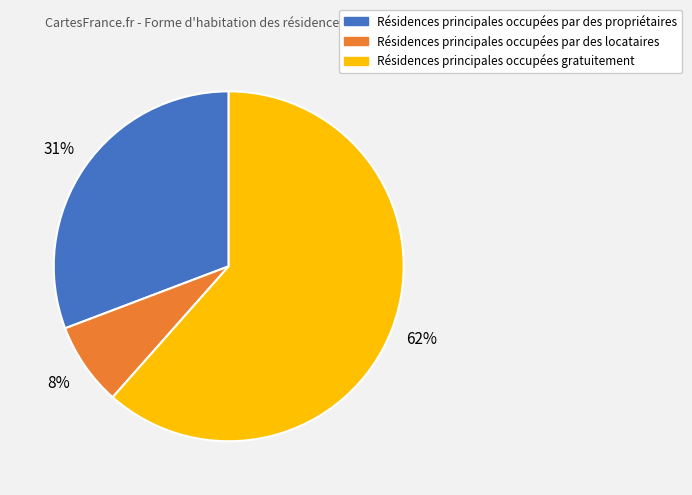

Rank the categories by value from lowest to highest.

Résidences principales occupées par des locataires, Résidences principales occupées par des propriétaires, Résidences principales occupées gratuitement